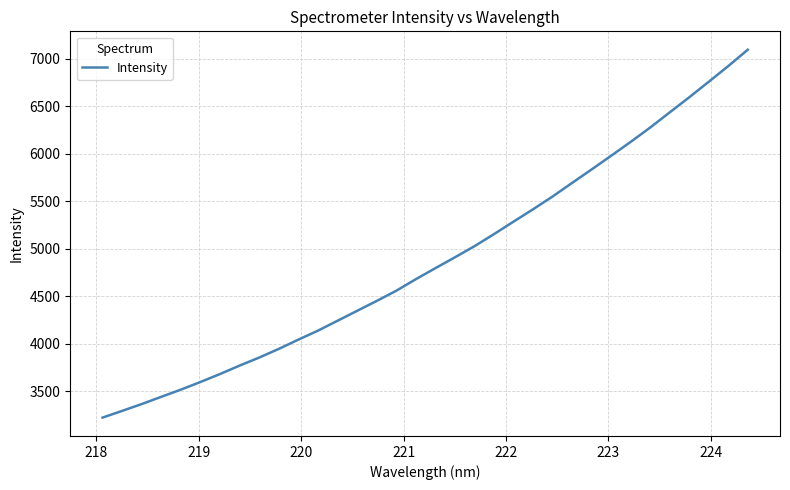

What is the difference between the maximum and minimum values?

3873.0